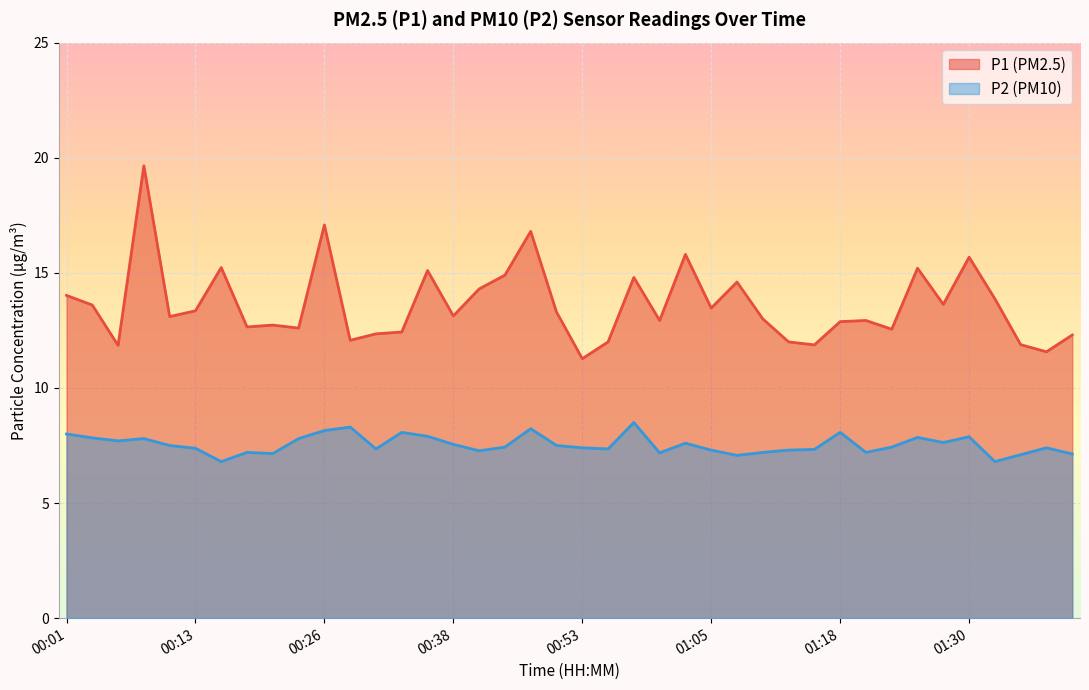

Rank the categories by P1 value from lowest to highest.

00:53, 01:37, 00:06, 01:15, 01:35, 00:55, 01:12, 00:28, 01:40, 00:30, 00:33, 01:23, 00:23, 00:18, 00:21, 01:18, 01:00, 01:20, 01:10, 00:11, 00:38, 00:50, 00:13, 01:05, 00:04, 01:27, 01:32, 00:01, 00:40, 01:07, 00:58, 00:43, 00:35, 01:25, 00:16, 01:30, 01:03, 00:48, 00:26, 00:09